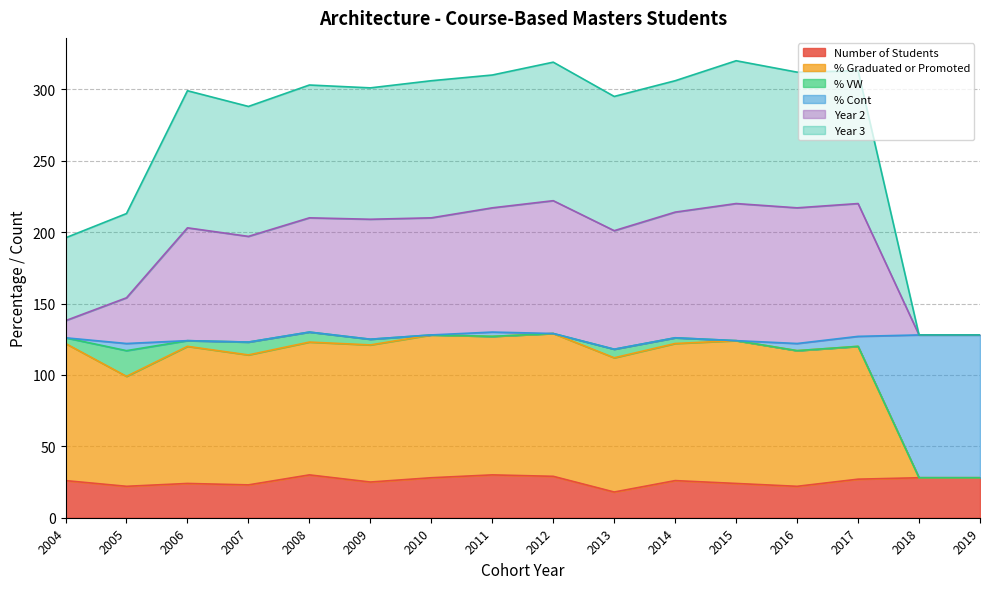

What is the maximum value for Number of Students?

30